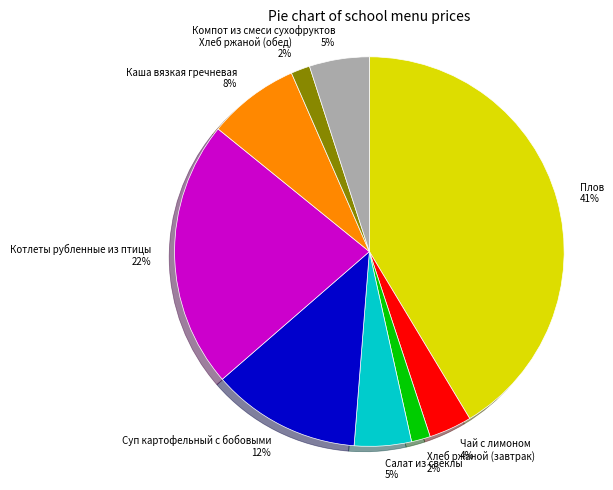

Approximately how many times larger is the value at Компот из смеси сухофруктов compared to Плов?

0.1